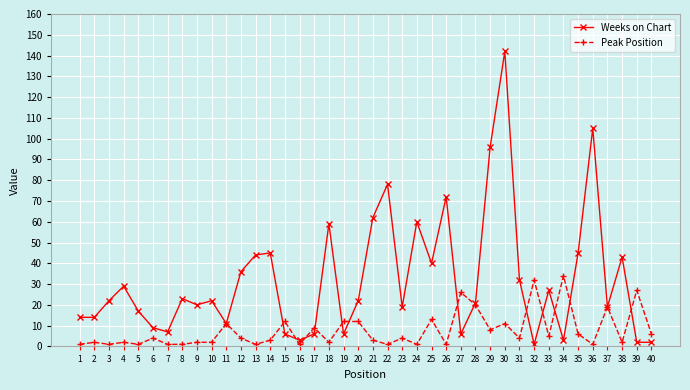

Is the value of Weeks on Chart at 11 greater than the value of Peak Position at 12?

Yes